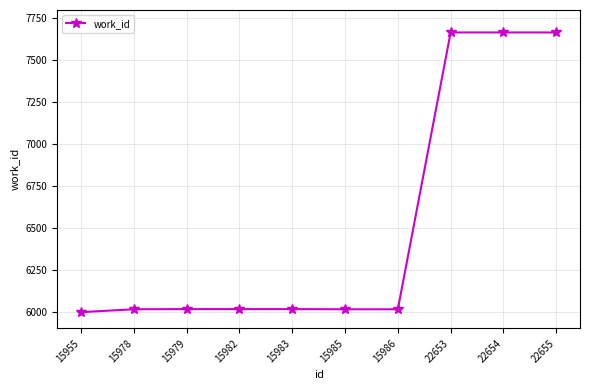

Is it true that the value at 15986 is 6014?

True